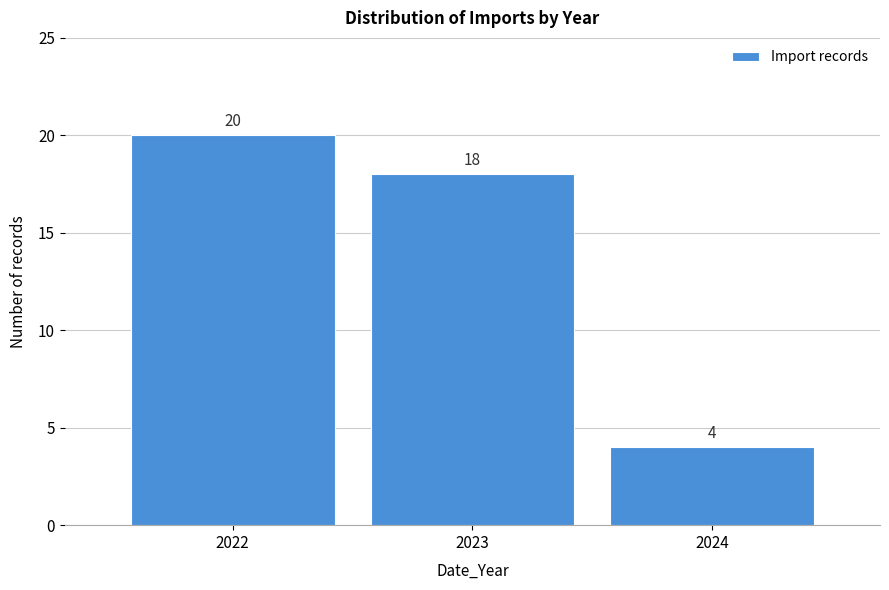

Reading right to left, extract all data points from this chart.

2024=4	2023=18	2022=20